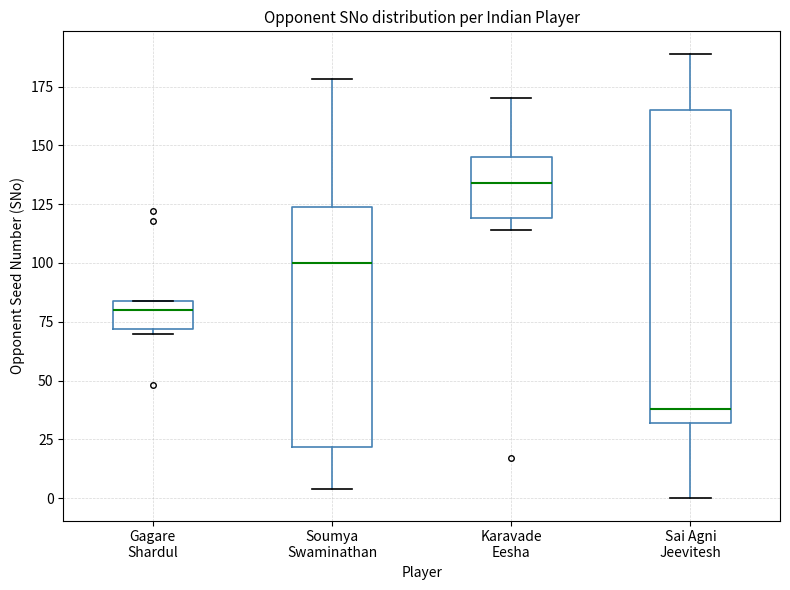

Where is the upper edge of the box for Gagare Shardul on the y-axis? The values are not printed on the chart, so give them approximately, as read against the axis.

85